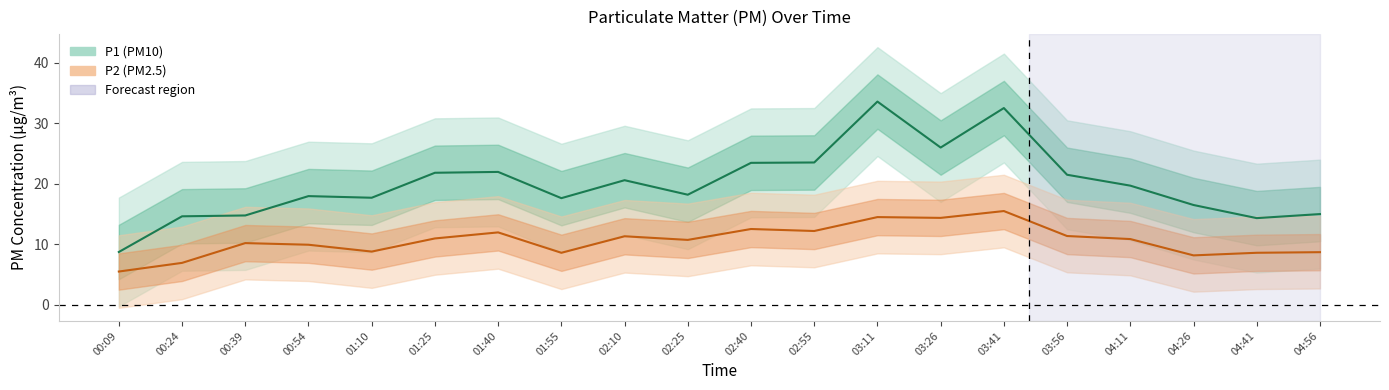

Reading left to right, list all the values displayed in this chart.

P1: 00:09=8.7	00:24=14.6	00:39=14.8	00:54=18.0	01:10=17.7	01:25=21.8	01:40=22.0	01:55=17.6	02:10=20.6	02:25=18.2	02:40=23.5	02:55=23.5	03:11=33.6	03:26=26.0	03:41=32.5	03:56=21.5	04:11=19.7	04:26=16.5	04:41=14.3	04:56=15.0
P2: 00:09=5.5	00:24=6.9	00:39=10.2	00:54=9.9	01:10=8.8	01:25=11.0	01:40=12.0	01:55=8.6	02:10=11.3	02:25=10.7	02:40=12.5	02:55=12.2	03:11=14.5	03:26=14.4	03:41=15.5	03:56=11.4	04:11=10.9	04:26=8.2	04:41=8.6	04:56=8.7